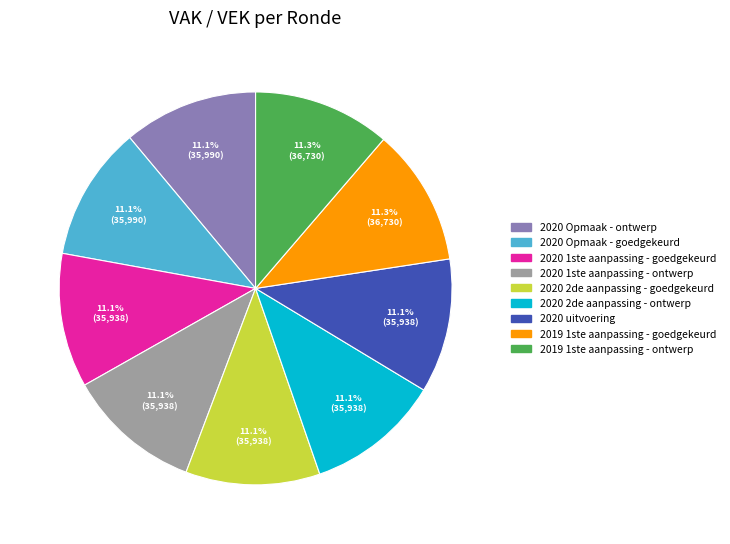

To the nearest percent, what percentage of the pie is 2020 2de aanpassing - goedgekeurd?

11%